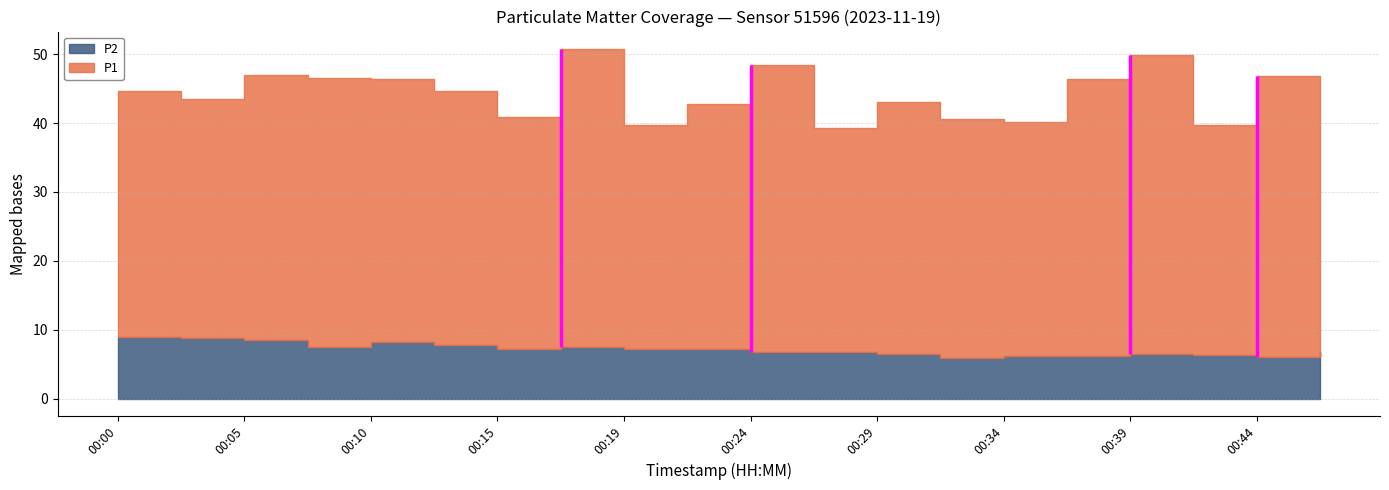

True or false: P2 and P1 intersect in this chart.

False